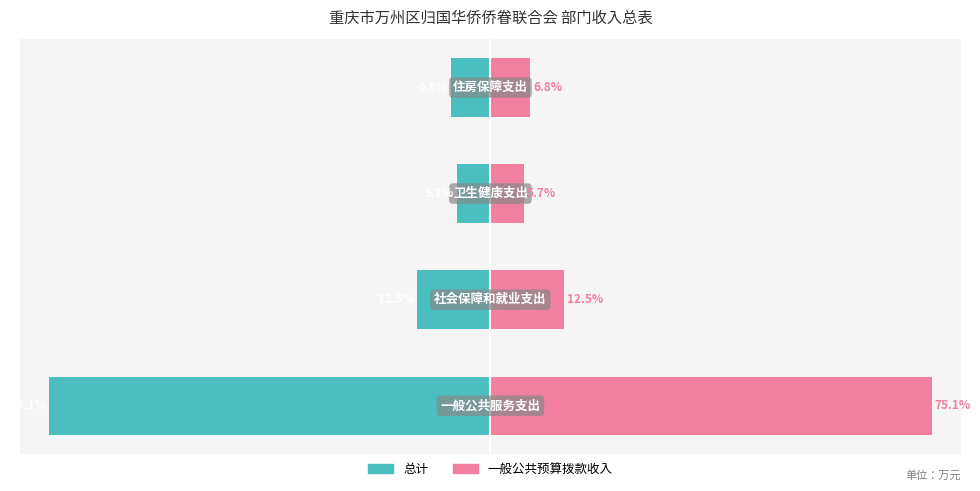

Reading left to right, extract all data points from this chart.

总计: -75.1	-12.5	-5.7	-6.8
一般公共预算拨款收入: 75.1	12.5	5.7	6.8